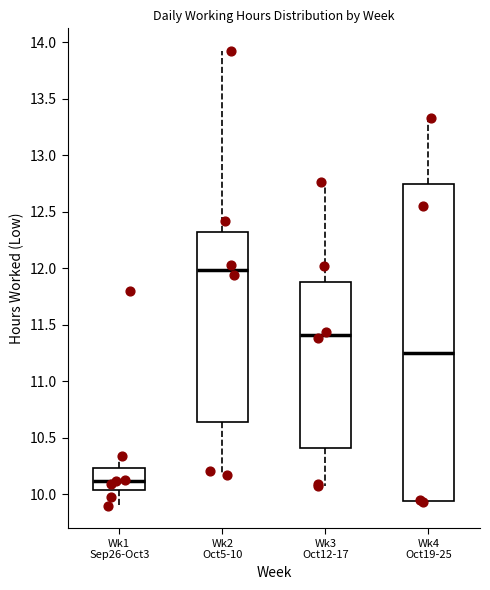

Reading left to right, read every box against the y-axis: the position of its median line, the range the box covers, and the ends of its whiskers. The values are not printed on the chart, so give them approximately, as read against the axis.

Wk1 Sep26-Oct3: median 10.10, box 10.05 to 10.25, whiskers 9.90 to 10.35
Wk2 Oct5-10: median 12.00, box 10.65 to 12.30, whiskers 10.15 to 13.90
Wk3 Oct12-17: median 11.40, box 10.40 to 11.90, whiskers 10.05 to 12.75
Wk4 Oct19-25: median 11.25, box 9.95 to 12.75, whiskers 9.95 (just below the box's lower edge) to 13.35